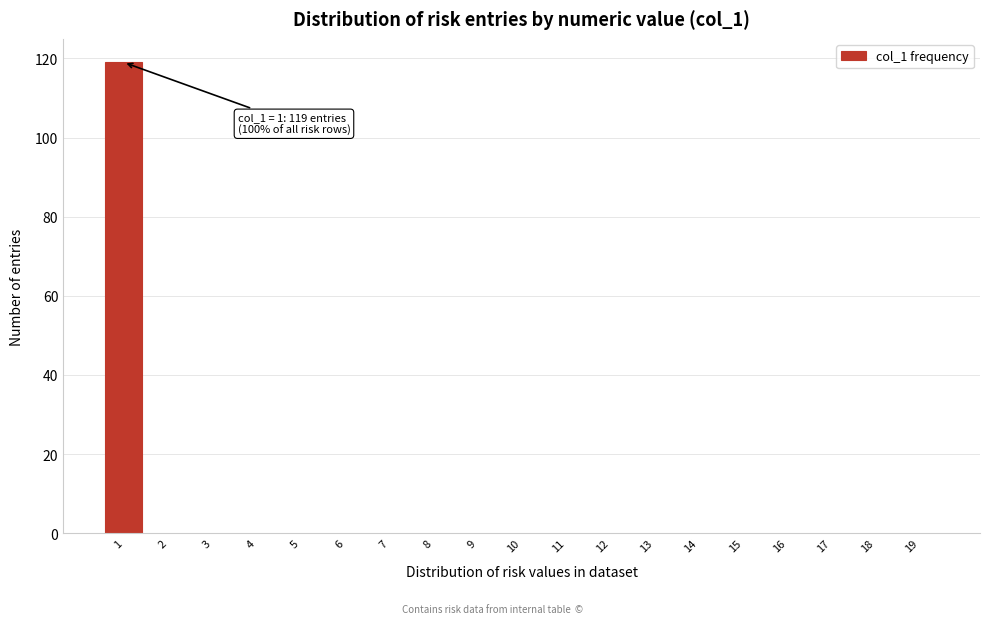

What is the greatest value displayed?

119